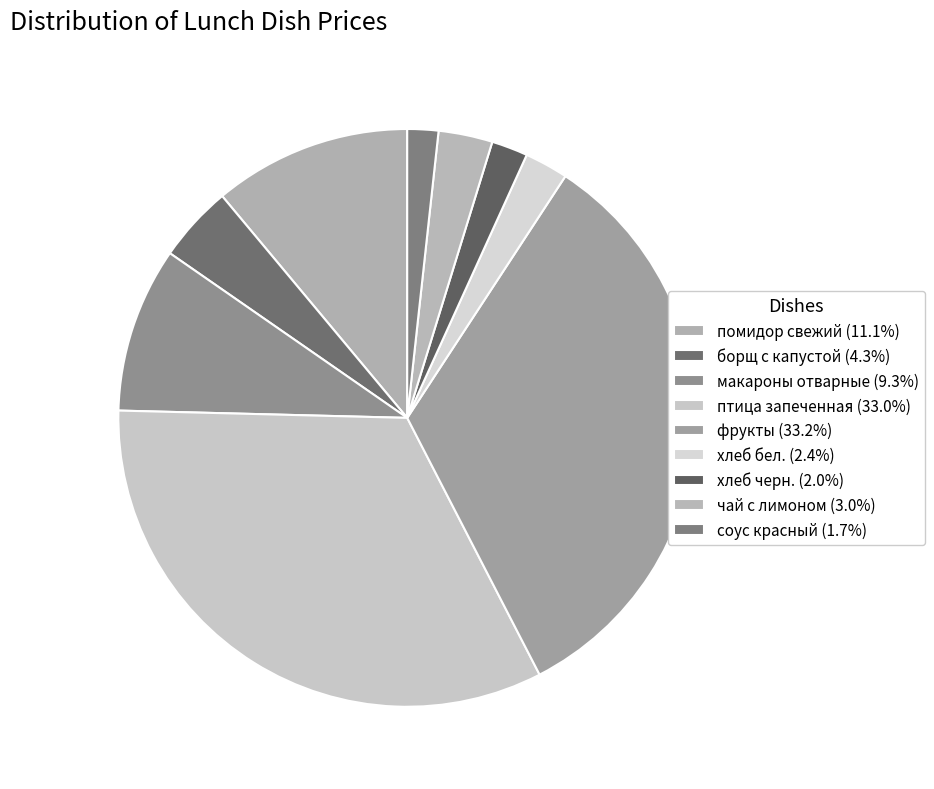

Count the number of slices in the pie.

9